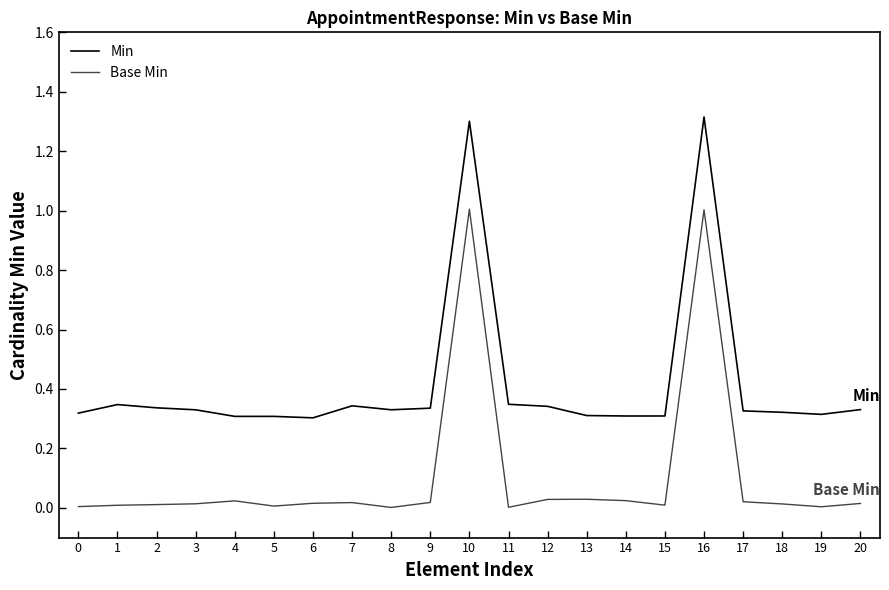

At 2, list the series in order from largest to smallest.

Min, Base Min